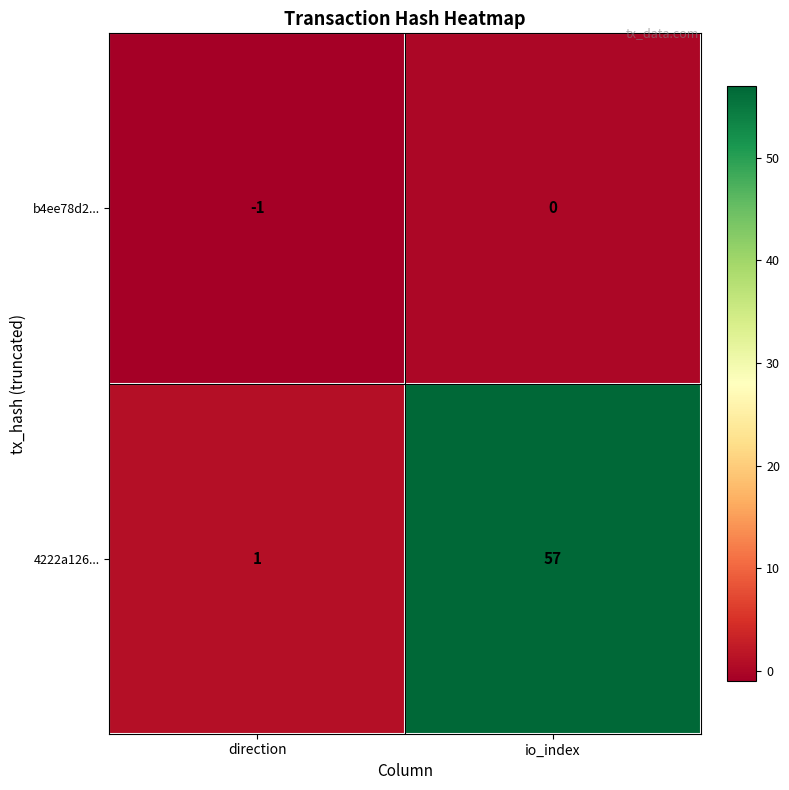

Reading left to right, what are all the values shown in this chart?

b4ee78d2...: -1	0
4222a126...: 1	57